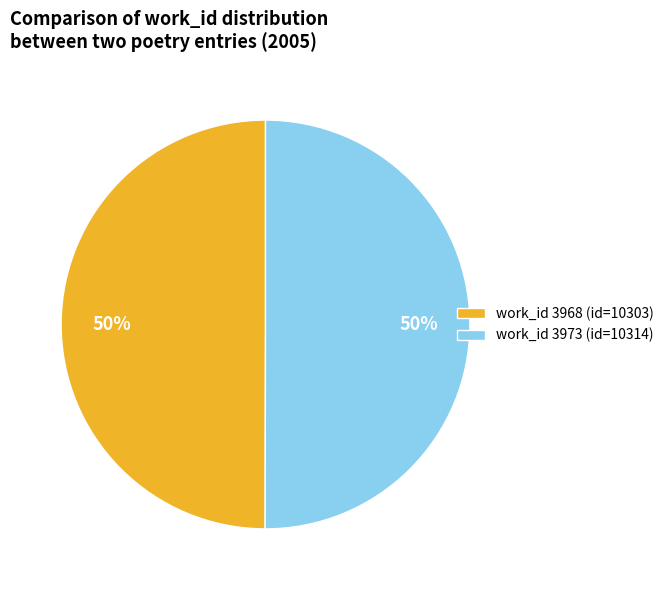

Combined, do work_id 3973 (id=10314) and work_id 3968 (id=10303) account for over 50%?

Yes